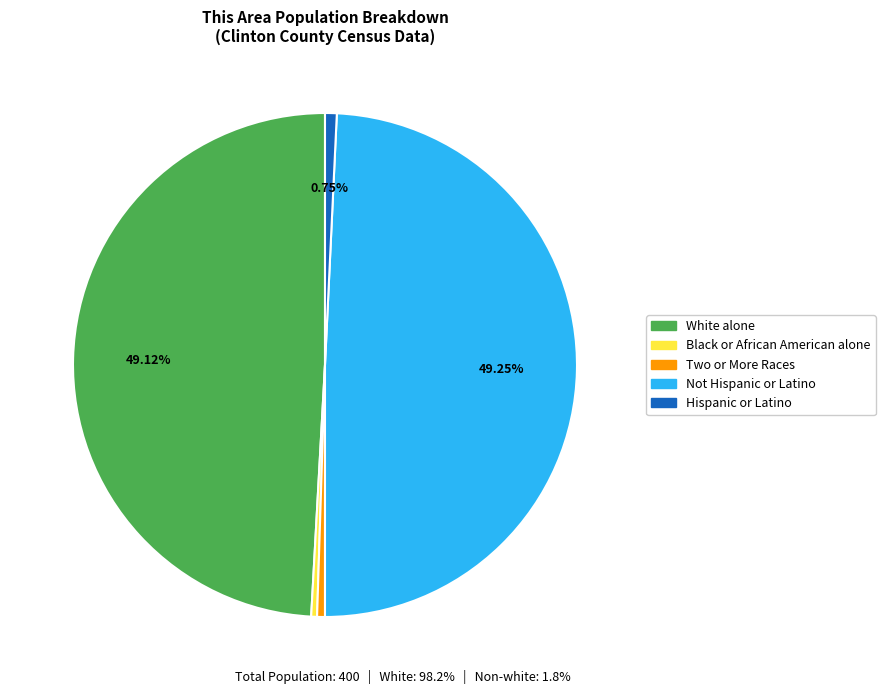

Count the number of slices in the pie.

5